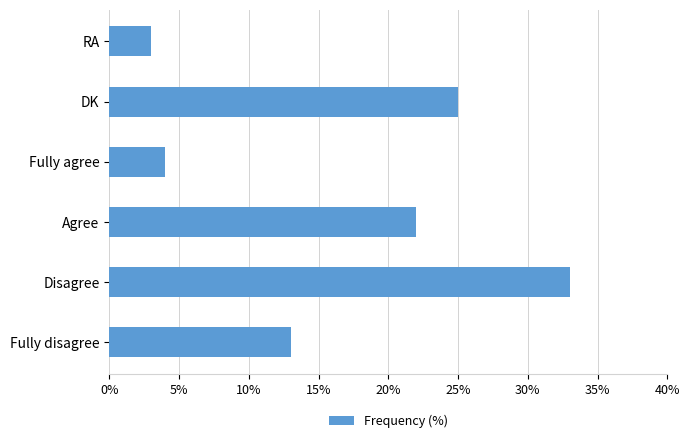

Does the chart contain any negative values?

No